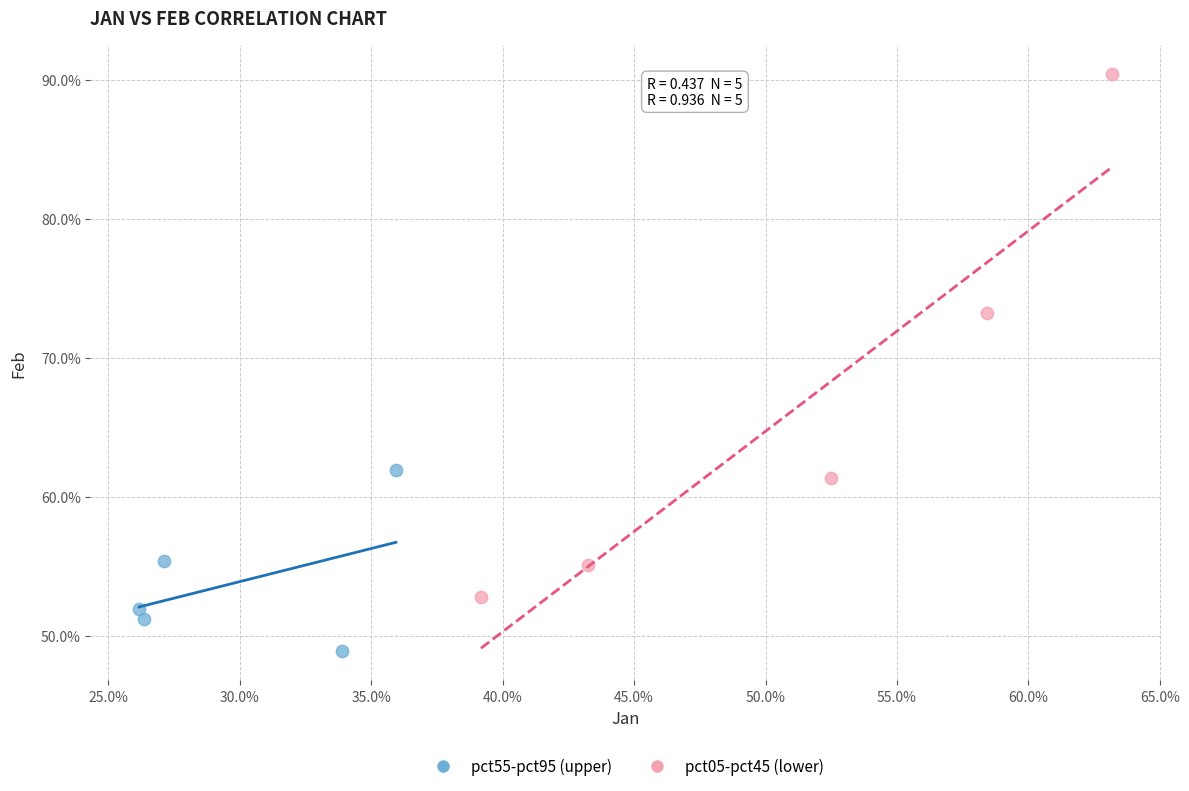

What are all the series names shown in the legend?

pct55-pct95 (upper), pct05-pct45 (lower)